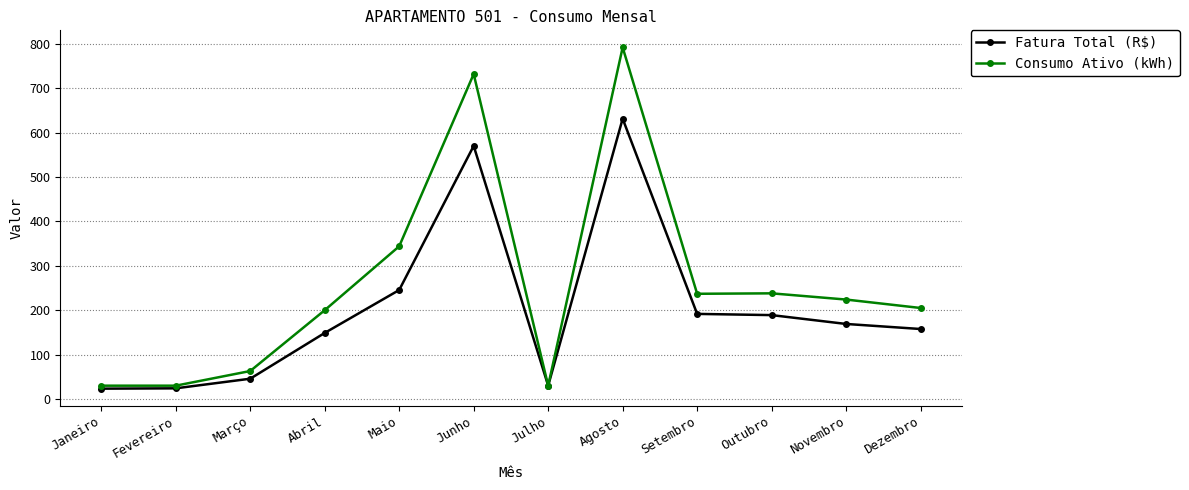

Which series changed the most between Março and Agosto?

Consumo Ativo (kWh)